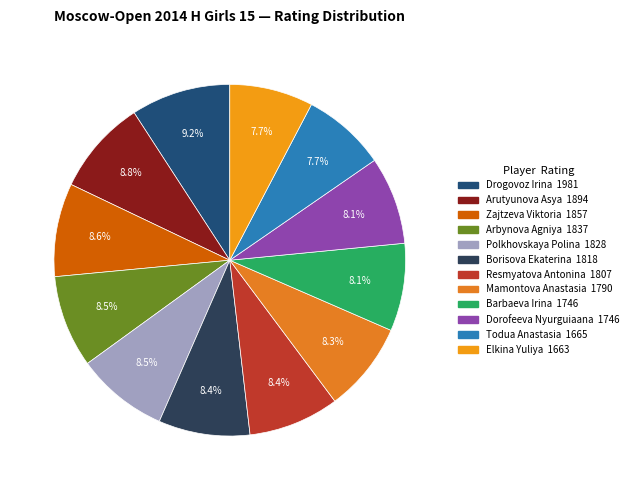

What percentage is the Elkina Yuliya slice, to the nearest percent?

8%